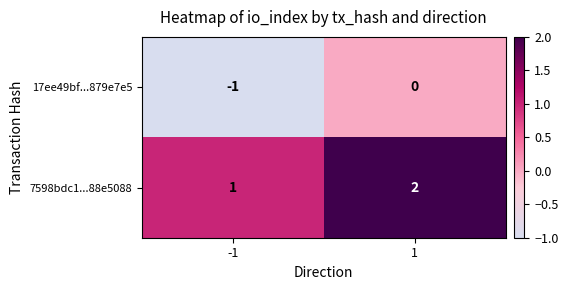

Is it true that 7598bdc1...88e5088 equals 2 at 1?

True